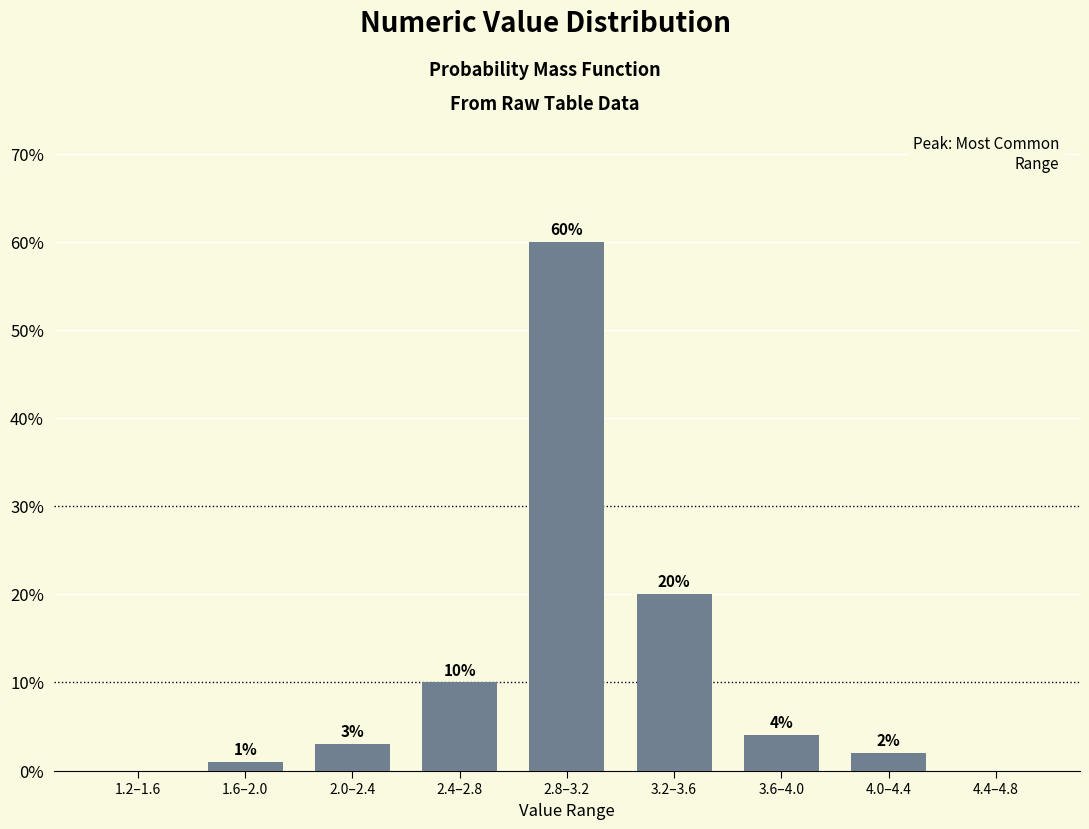

Reading right to left, transcribe all the data shown in this chart.

4.4–4.8=0	4.0–4.4=2	3.6–4.0=4	3.2–3.6=20	2.8–3.2=60	2.4–2.8=10	2.0–2.4=3	1.6–2.0=1	1.2–1.6=0